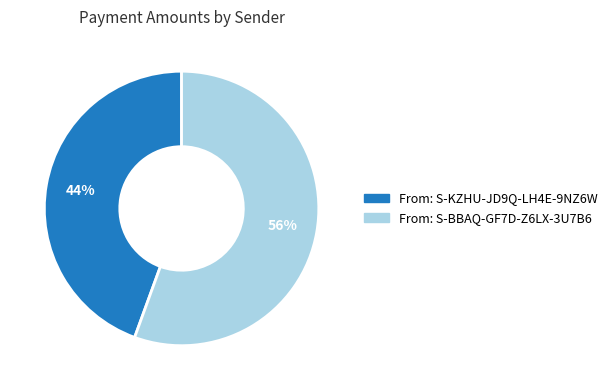

Is it true that From: S-BBAQ-GF7D-Z6LX-3U7B6 is 56% of the pie?

True